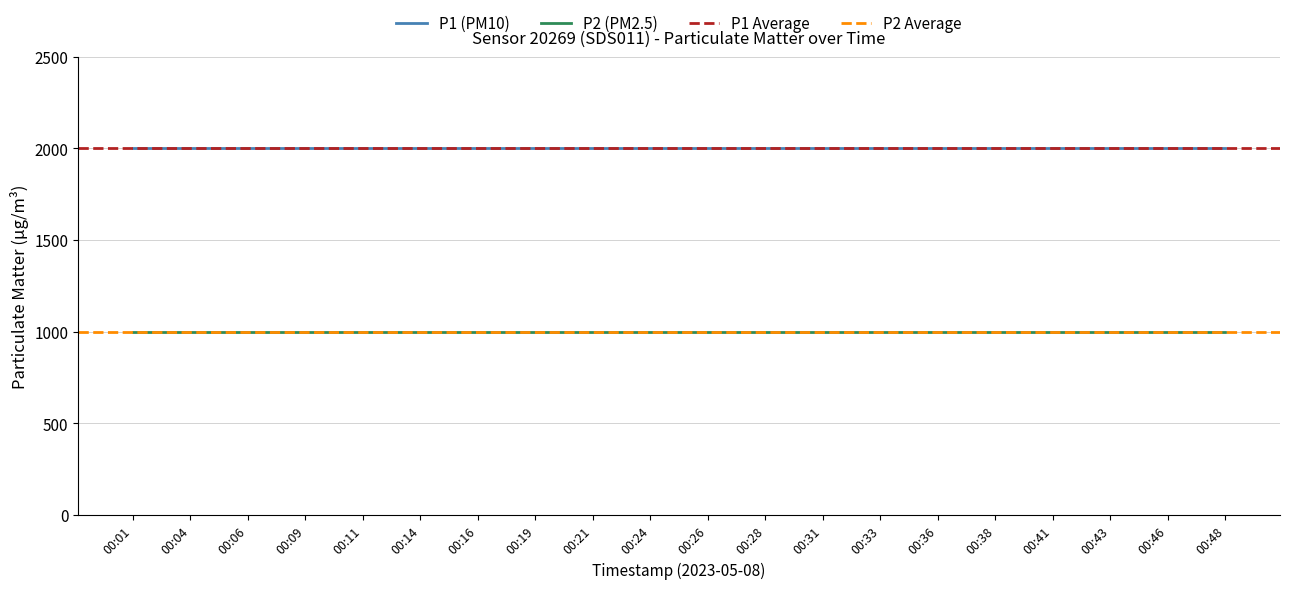

Is this an area chart (filled region under the line)?

No